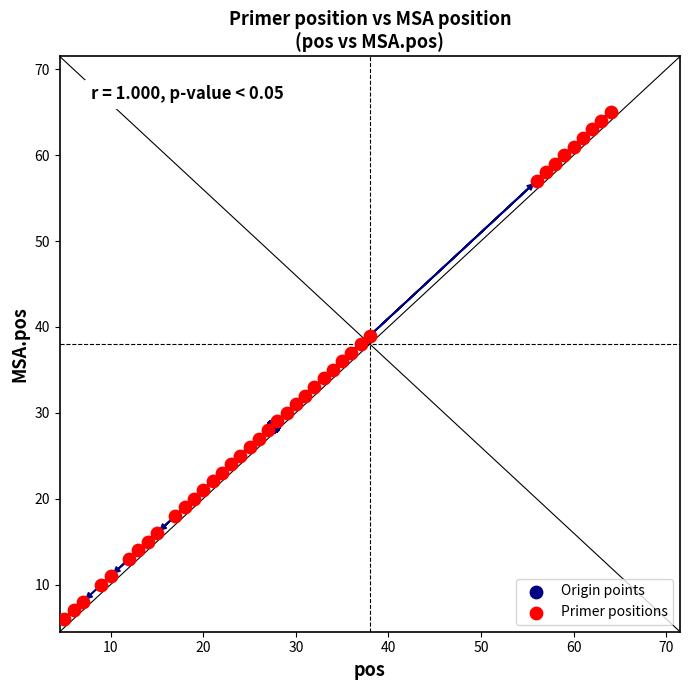

Which series contains the highest Y value?

Primer positions